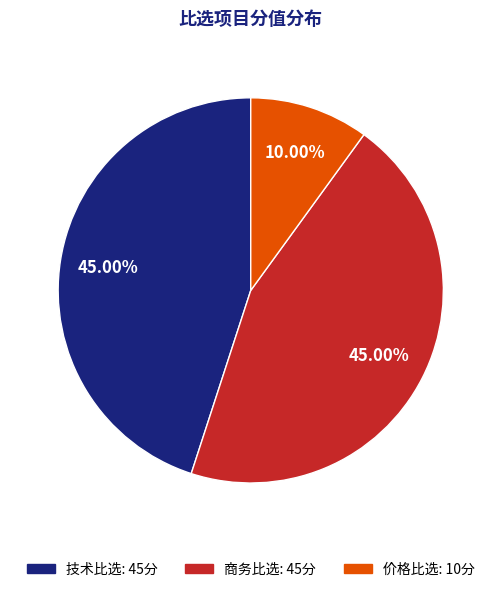

What is the smallest slice in the pie chart?

价格比选